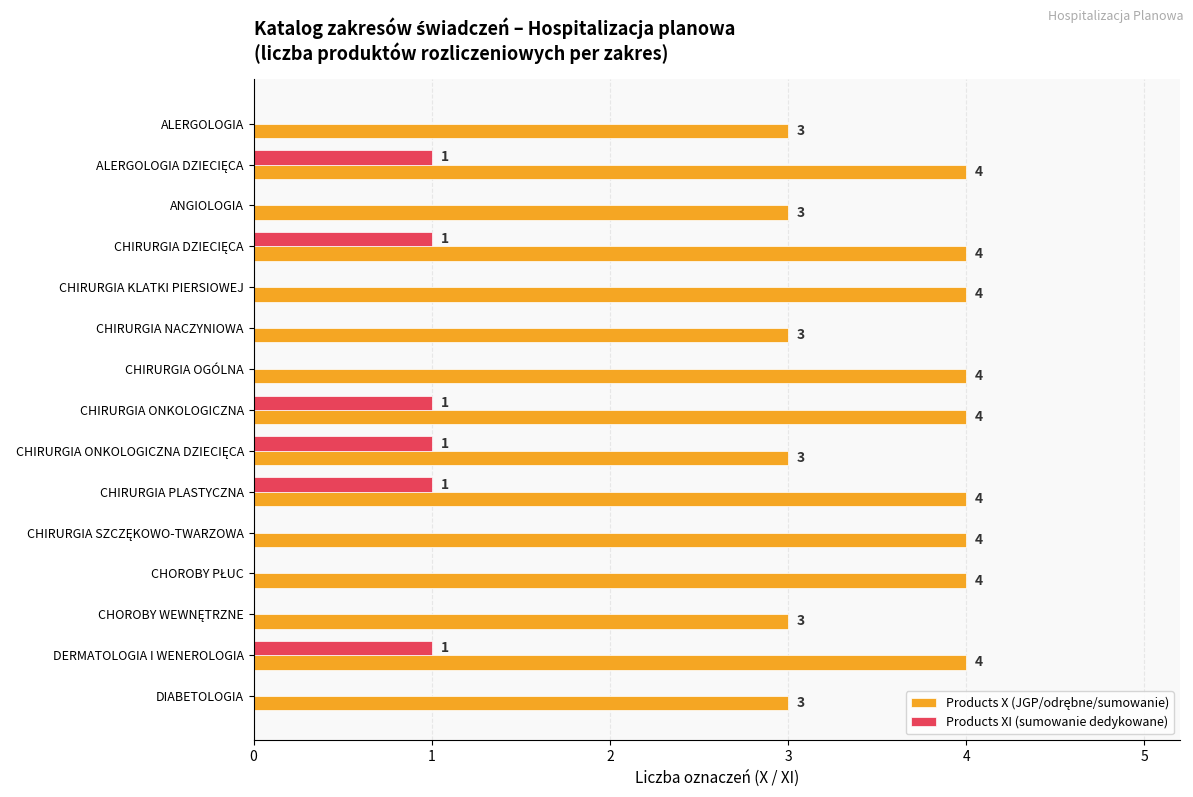

The value of Products XI (sumowanie dedykowane) at DIABETOLOGIA is 0. True or false?

True